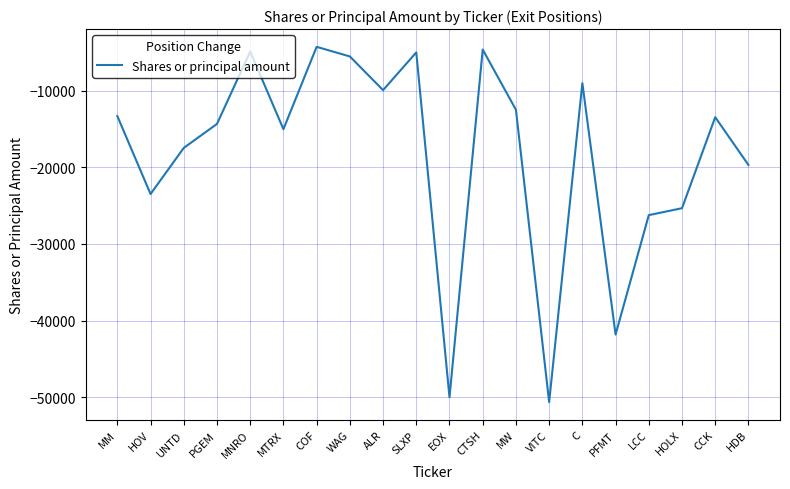

What is the difference between the values at MM and VITC?

37292